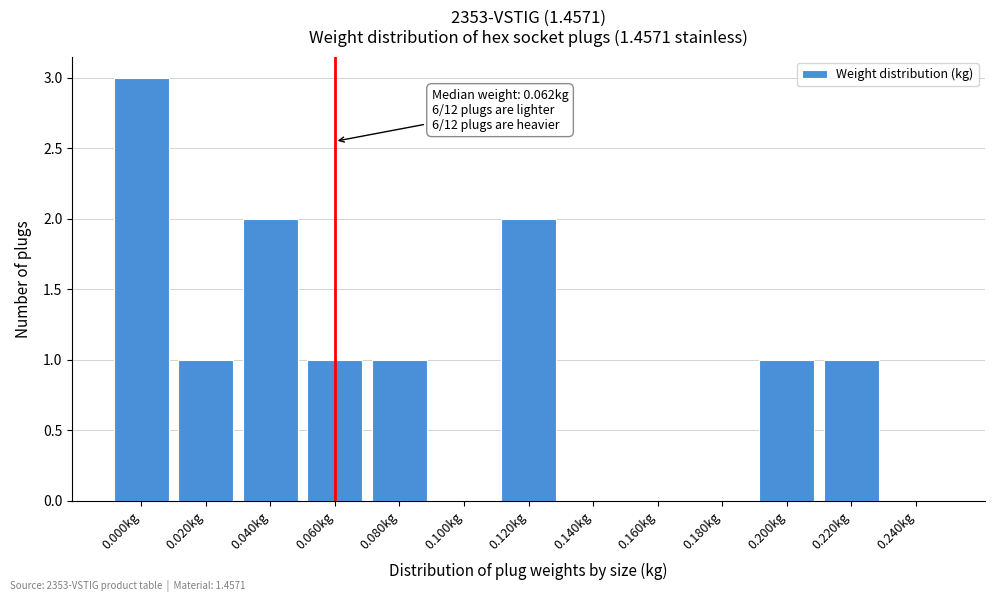

Reading right to left, extract all data points from this chart.

0.240kg=0	0.220kg=1	0.200kg=1	0.180kg=0	0.160kg=0	0.140kg=0	0.120kg=2	0.100kg=0	0.080kg=1	0.060kg=1	0.040kg=2	0.020kg=1	0.000kg=3